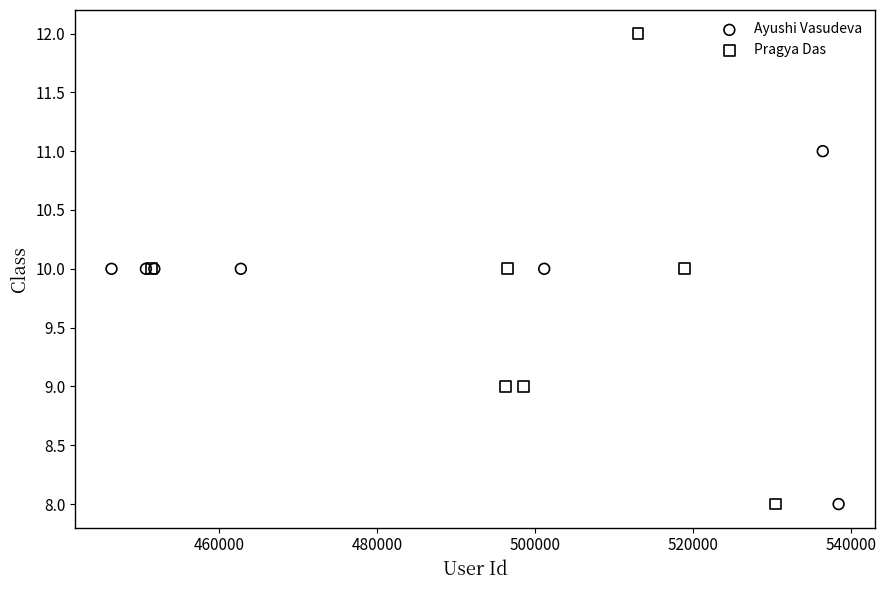

Which series has the largest Y range (max minus min)?

Pragya Das